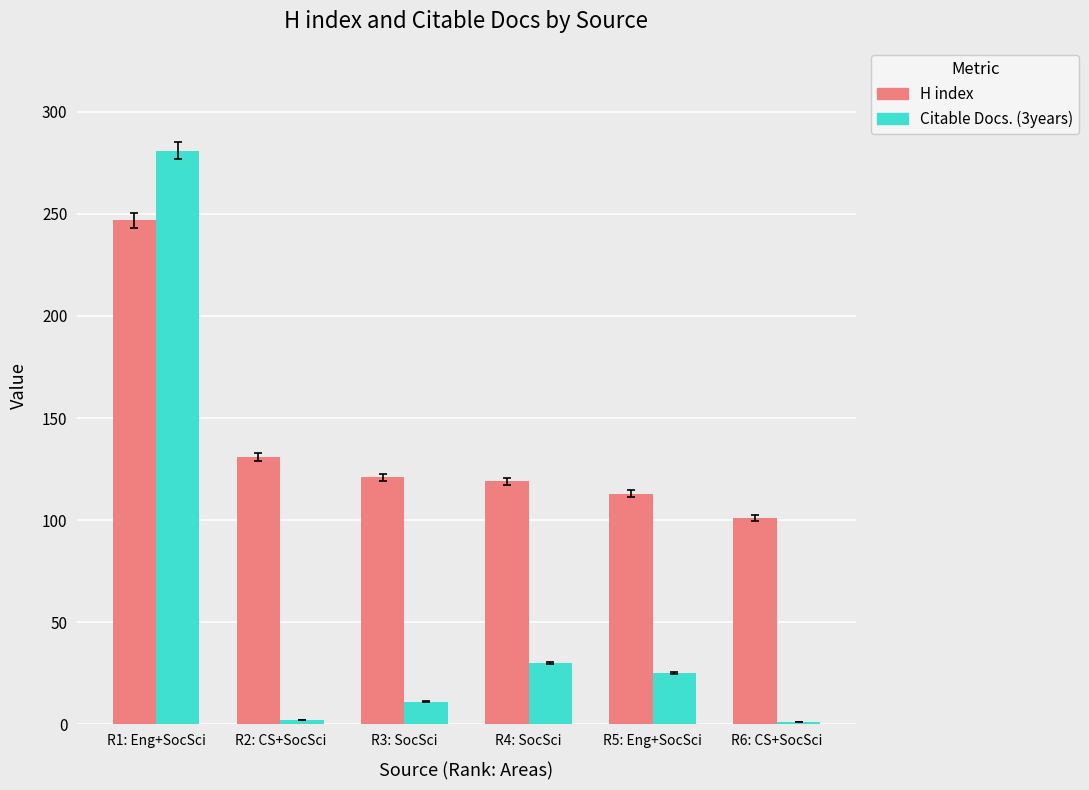

How many bars are there in each group?

2